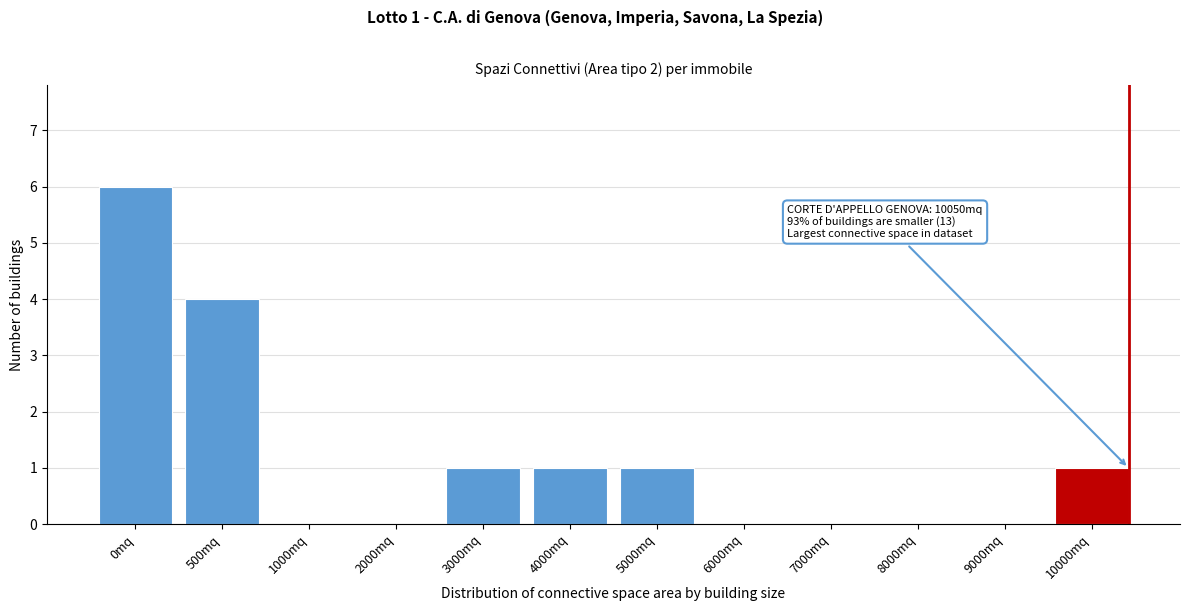

Reading left to right, list all the values displayed in this chart.

0mq=6	500mq=4	1000mq=0	2000mq=0	3000mq=1	4000mq=1	5000mq=1	6000mq=0	7000mq=0	8000mq=0	9000mq=0	10000mq=1